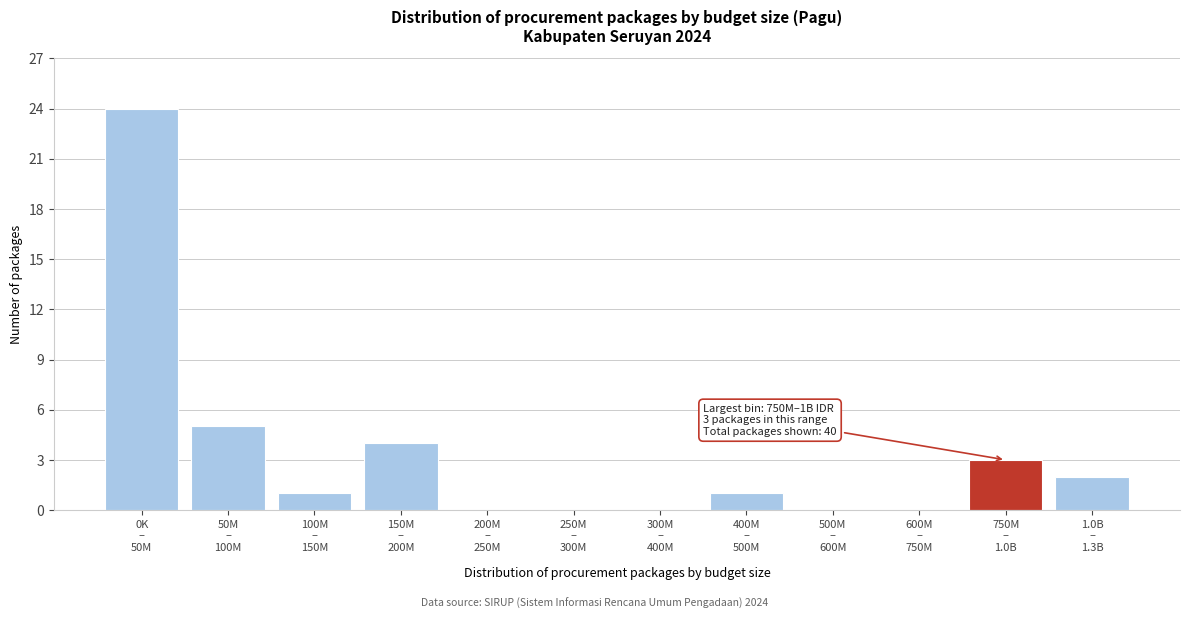

What is the sum of all values?

40